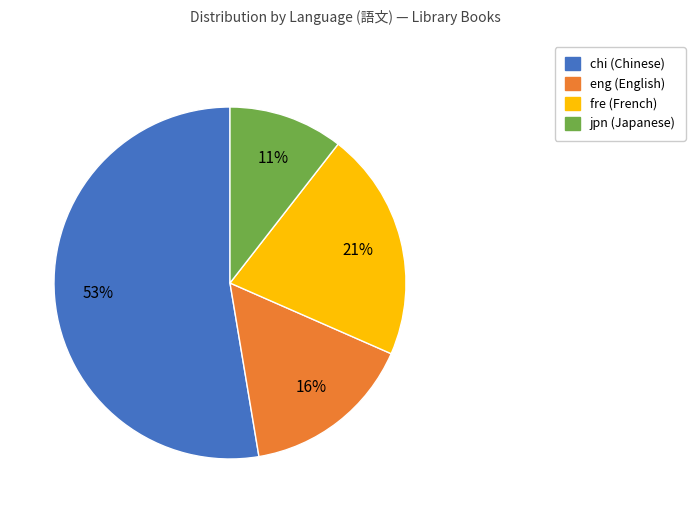

Is it true that eng is 21% of the pie?

False